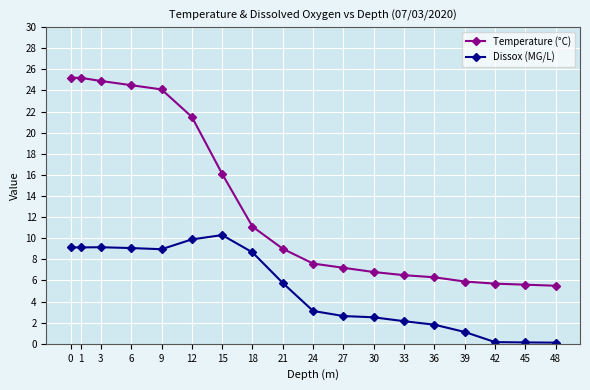

Is it true that Temperature (°C) equals 38.7 at 6?

False